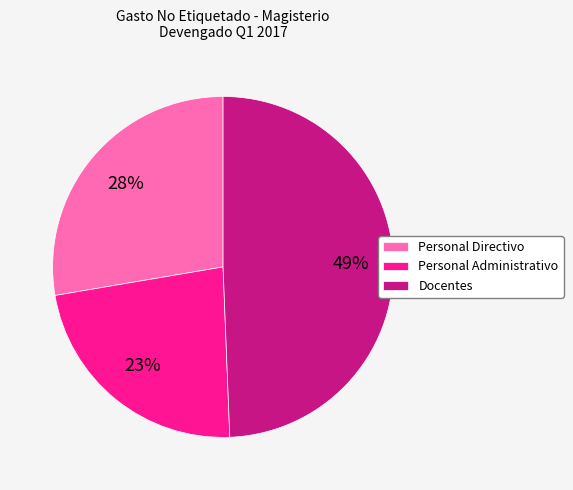

Count the number of slices in the pie.

3